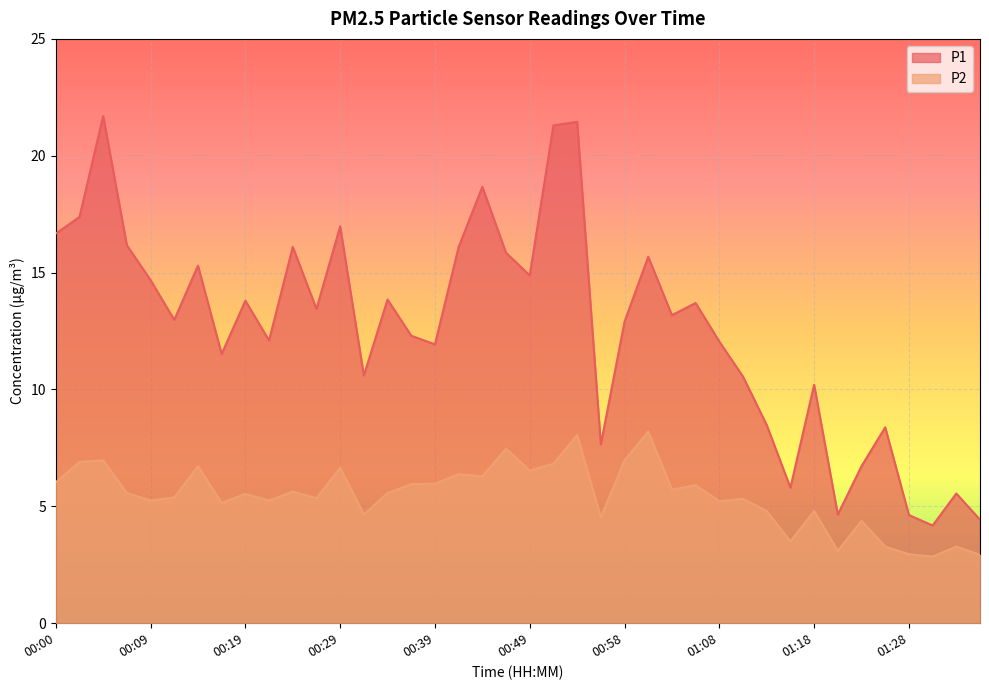

At how many categories does at least one series exceed 16?

10